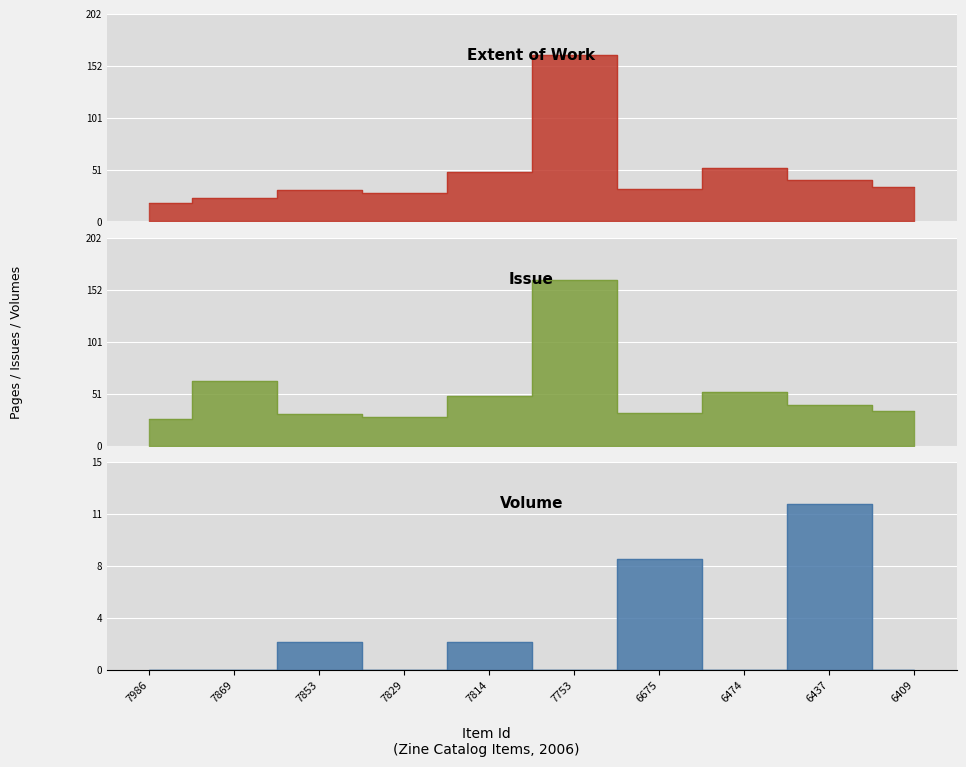

True or false: Volume and Extent of Work cross at least once.

False